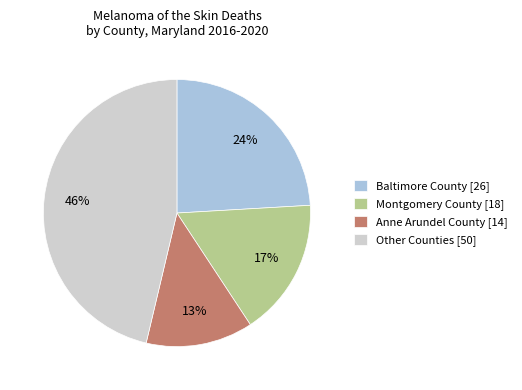

Rank the categories by value from lowest to highest.

Anne Arundel County [14], Montgomery County [18], Baltimore County [26], Other Counties [50]